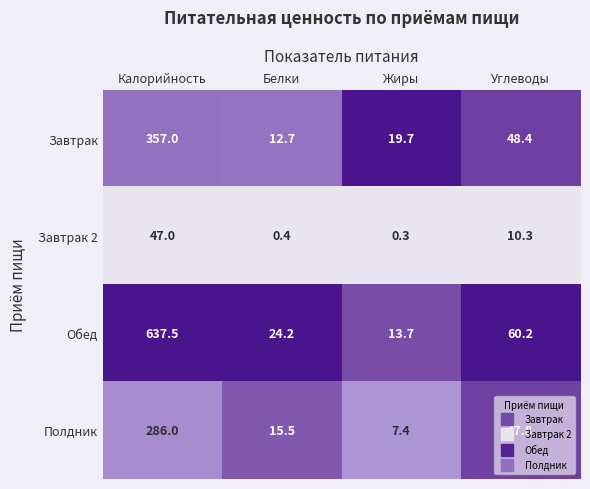

At which category is the sum across all series the highest?

Калорийность